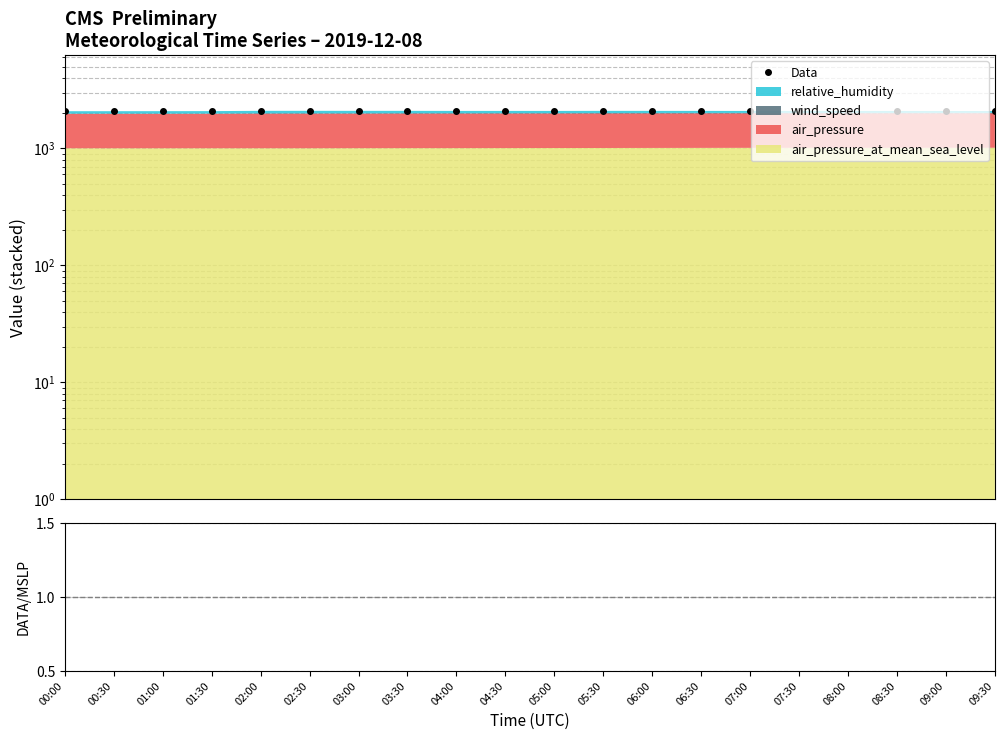

Does the chart display data point markers on the line(s)?

Yes